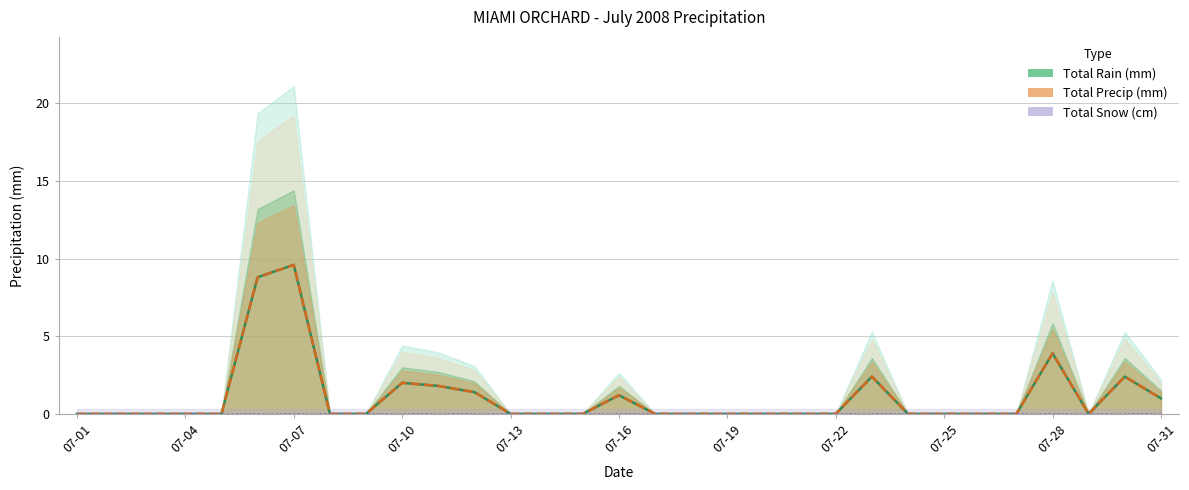

Reading left to right, extract all data points from this chart.

Total Rain (mm): 0.0	0.0	0.0	0.0	0.0	8.8	9.6	0.0	0.0	2.0	1.8	1.4	0.0	0.0	0.0	1.2	0.0	0.0	0.0	0.0	0.0	0.0	2.4	0.0	0.0	0.0	0.0	3.9	0.0	2.4	1.0
Total Precip (mm): 0.0	0.0	0.0	0.0	0.0	8.8	9.6	0.0	0.0	2.0	1.8	1.4	0.0	0.0	0.0	1.2	0.0	0.0	0.0	0.0	0.0	0.0	2.4	0.0	0.0	0.0	0.0	3.9	0.0	2.4	1.0
Total Snow (cm): 0.0	0.0	0.0	0.0	0.0	0.0	0.0	0.0	0.0	0.0	0.0	0.0	0.0	0.0	0.0	0.0	0.0	0.0	0.0	0.0	0.0	0.0	0.0	0.0	0.0	0.0	0.0	0.0	0.0	0.0	0.0